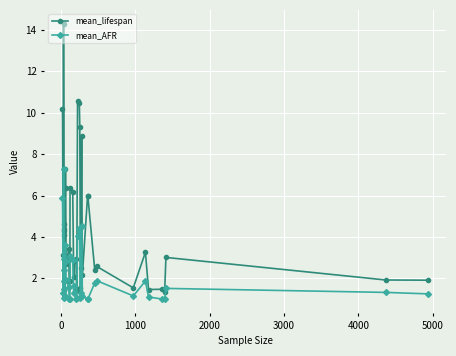

True or false: mean_lifespan and mean_AFR cross at least once.

False